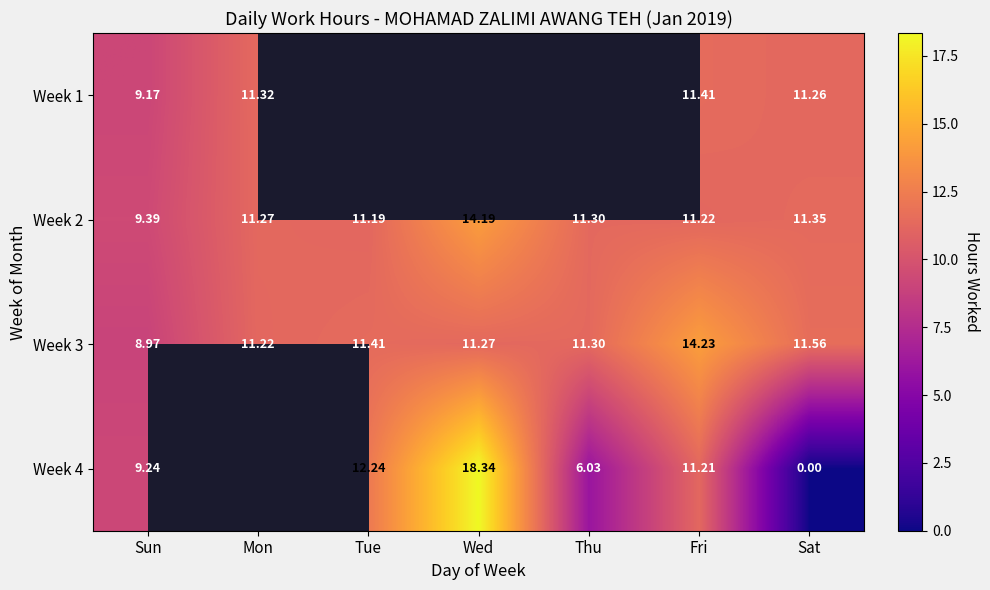

List the labels in order of Week 2 value, largest first.

Wed, Sat, Thu, Mon, Fri, Tue, Sun